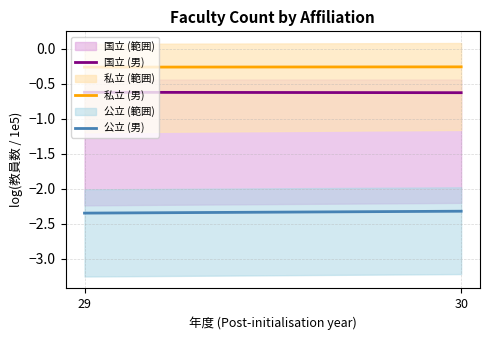

What are all the series names shown in the legend?

国立 (男), 私立 (男), 公立 (男)